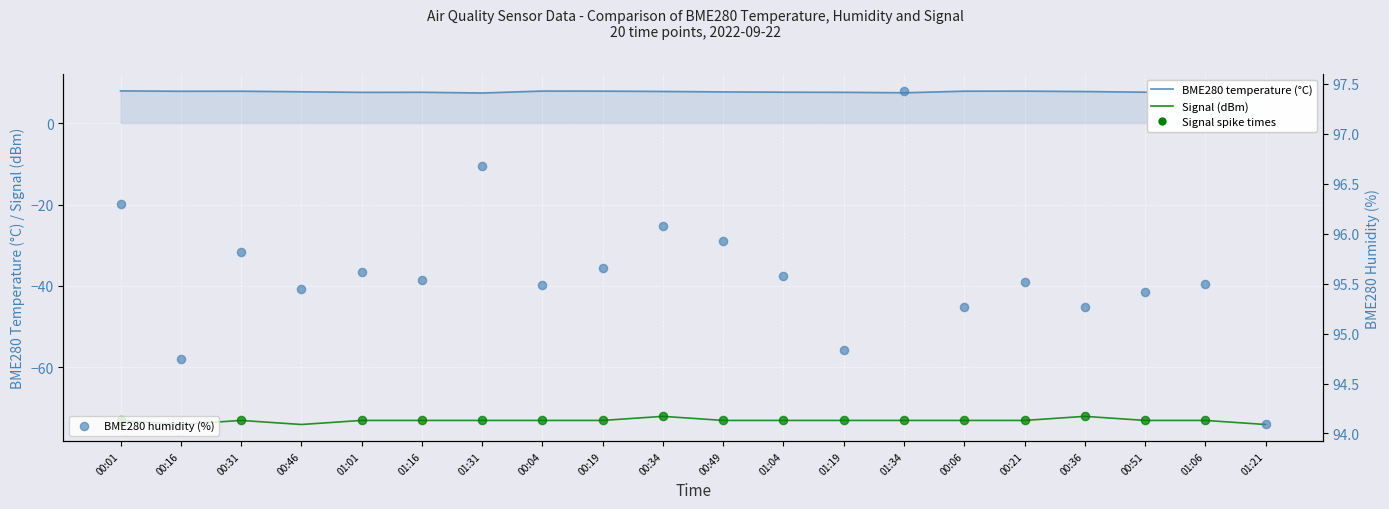

What are all the series names shown in the legend?

BME280_temperature, BME280_humidity, Signal